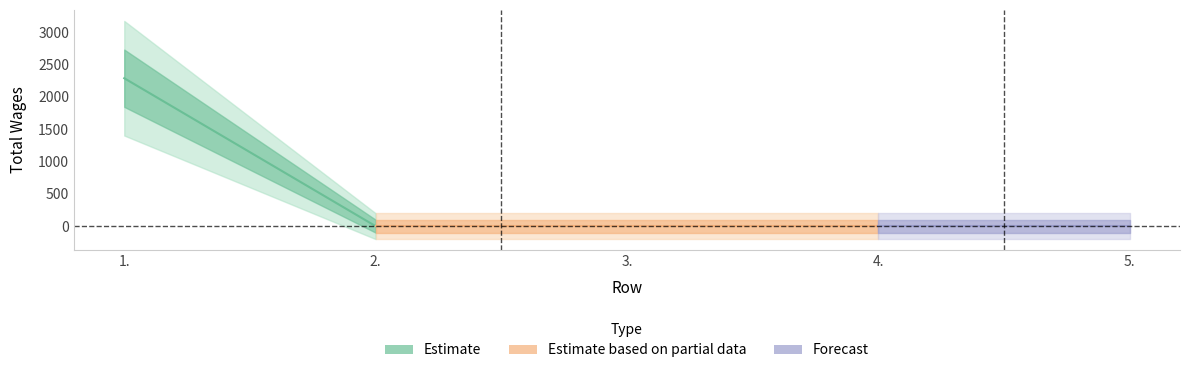

Does the chart have visible grid lines?

No